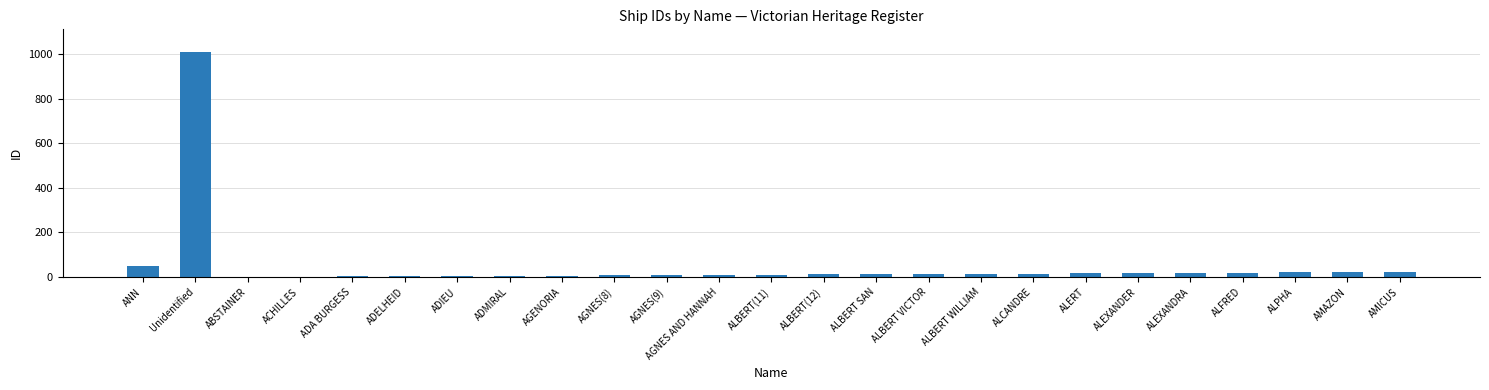

True or false: the data shows 5 at ADIEU.

True